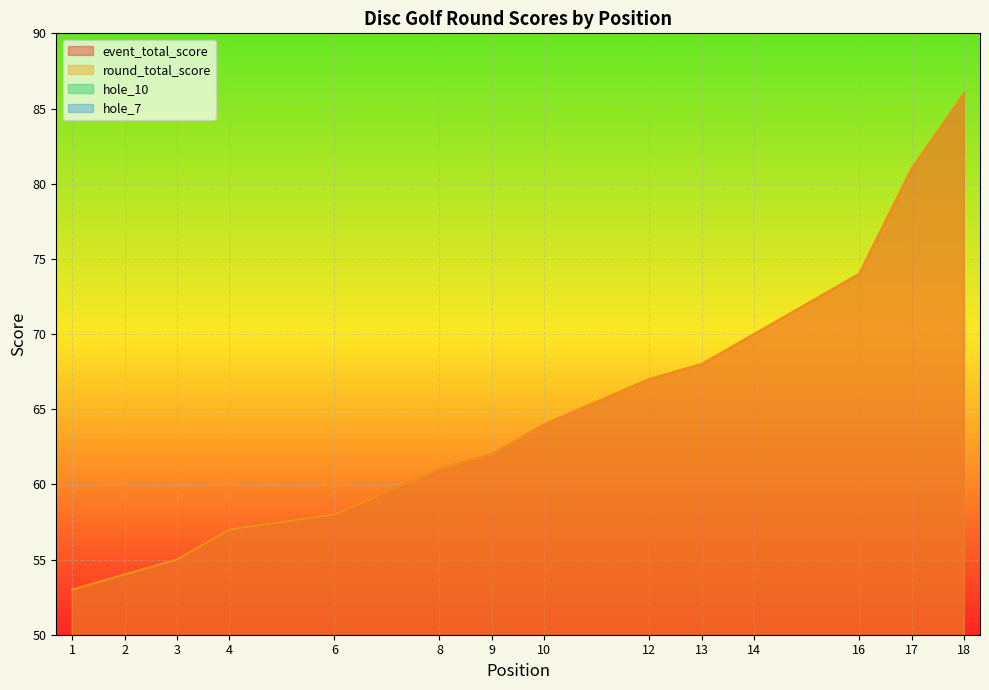

True or false: hole_10 and event_total_score intersect in this chart.

False